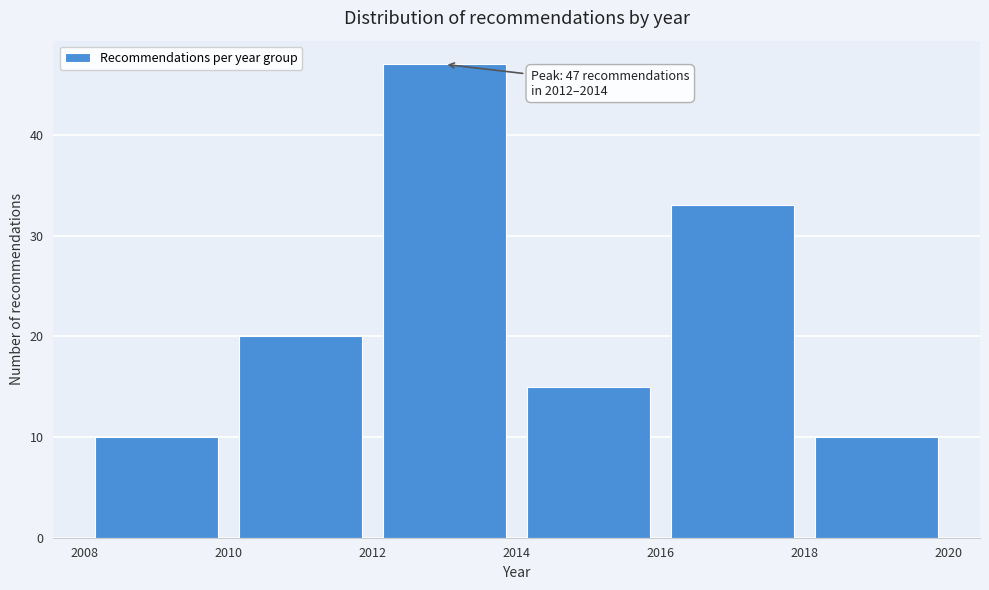

Which range on the x-axis has the tallest bar?

2012 to 2014